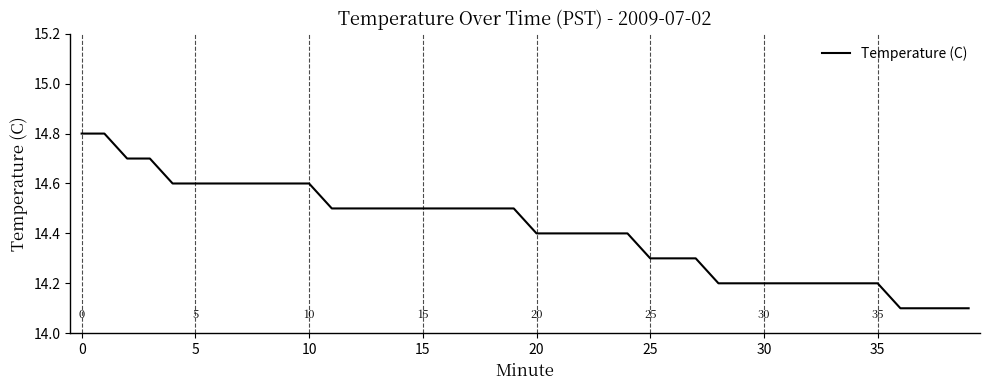

What is the minimum value shown in the chart?

14.1